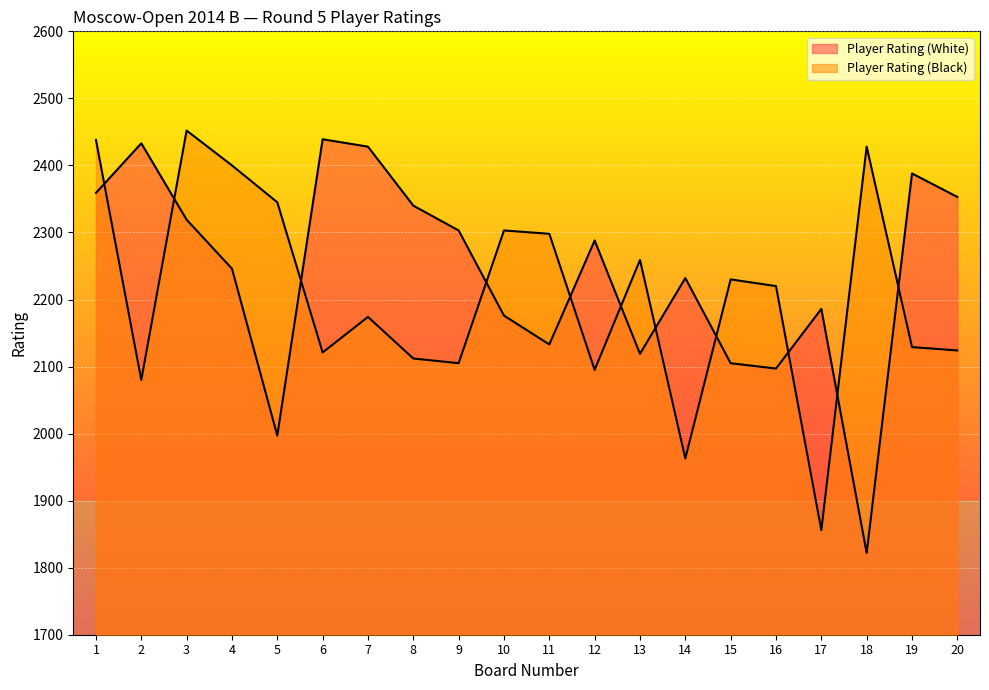

What is the difference between the Player Rating (White) values at 20 and 17?

167